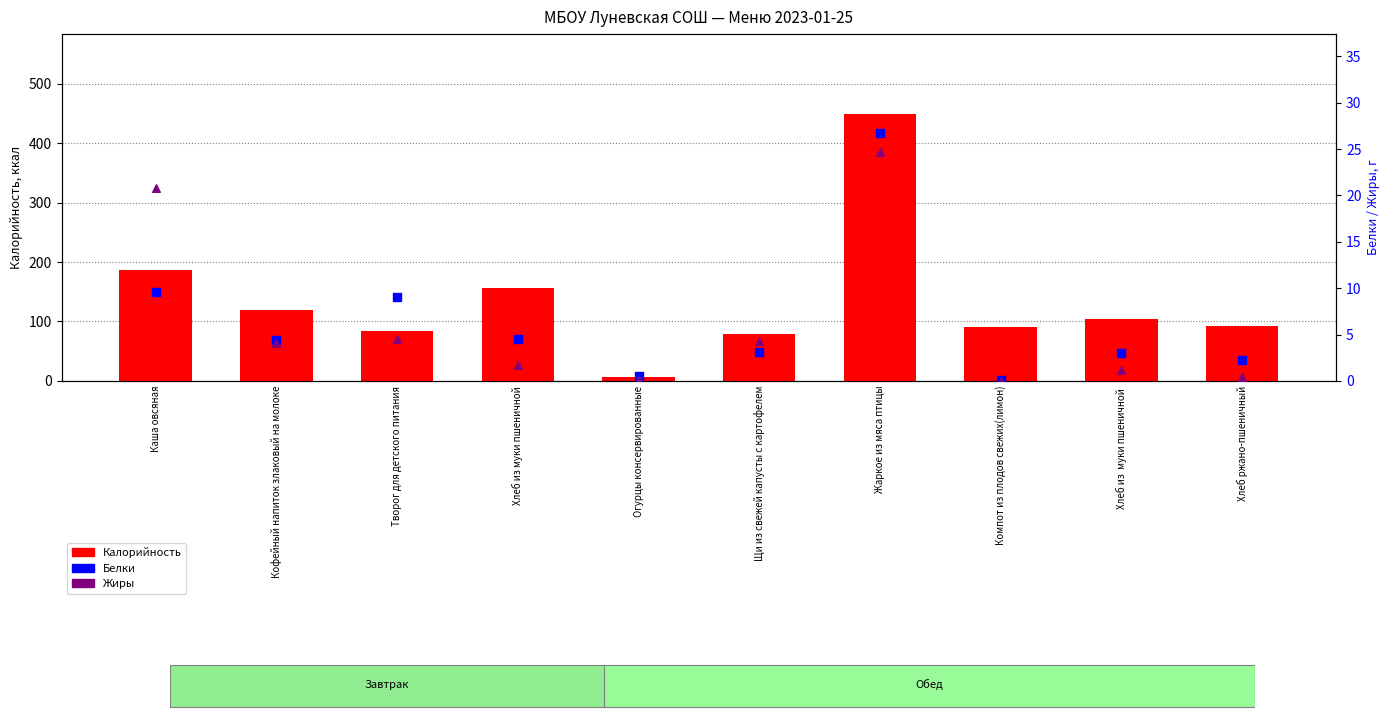

What are all the series names shown in the legend?

Калорийность, Белки, Жиры